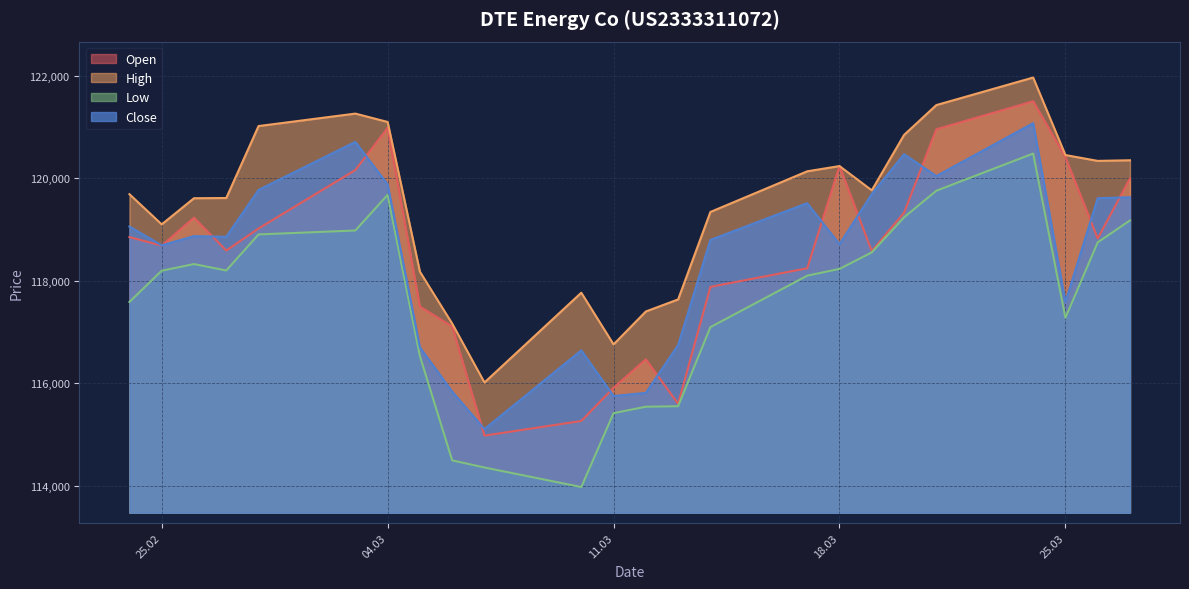

Which label corresponds to the smallest value in the chart?

10.03.2025